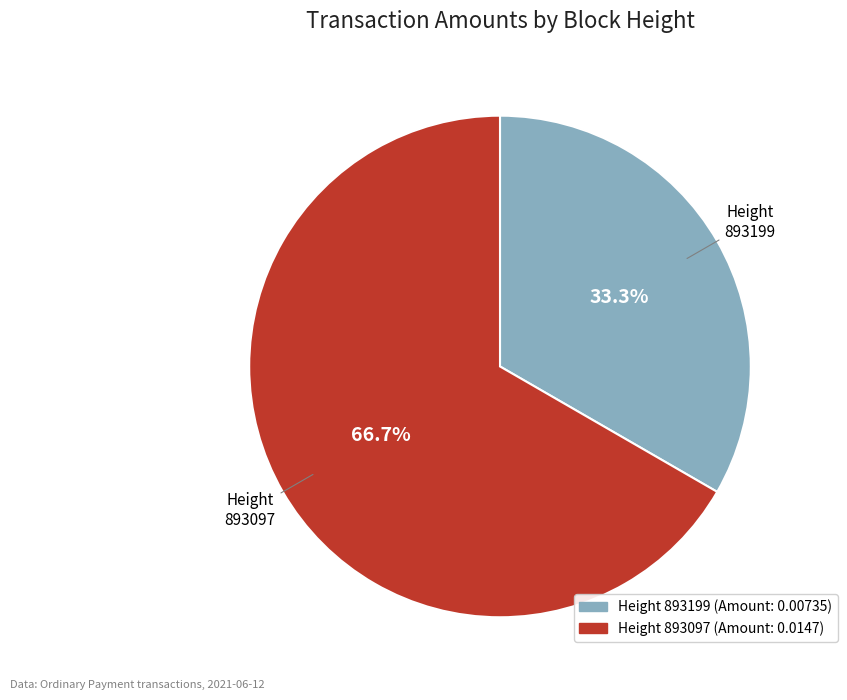

Does any single category account for the majority?

Yes